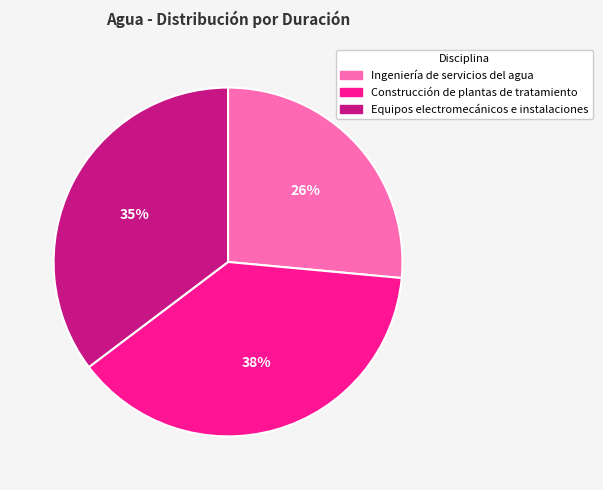

To the nearest percent, what is the difference between the Ingeniería de servicios del agua and Equipos electromecánicos e instalaciones slice percentages?

9%